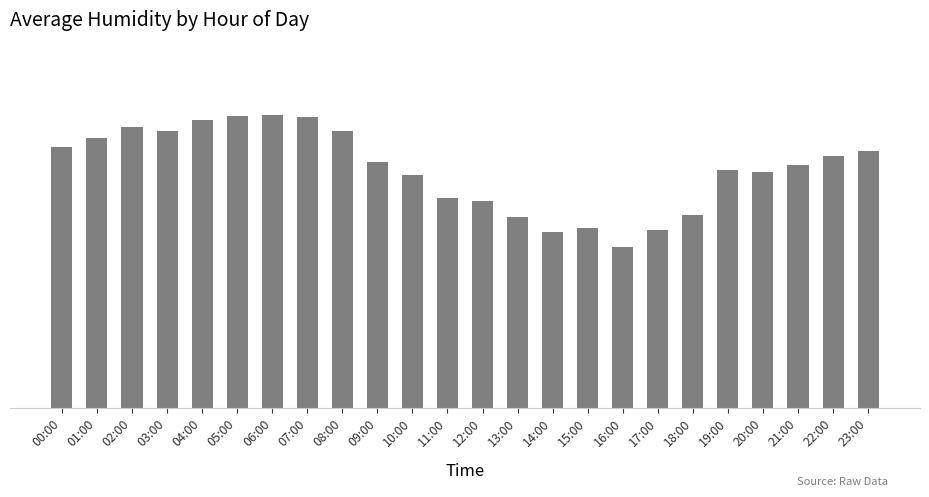

List the labels in order of value, smallest first.

16:00, 14:00, 17:00, 15:00, 13:00, 18:00, 12:00, 11:00, 10:00, 20:00, 19:00, 21:00, 09:00, 22:00, 23:00, 00:00, 01:00, 08:00, 03:00, 02:00, 04:00, 07:00, 05:00, 06:00